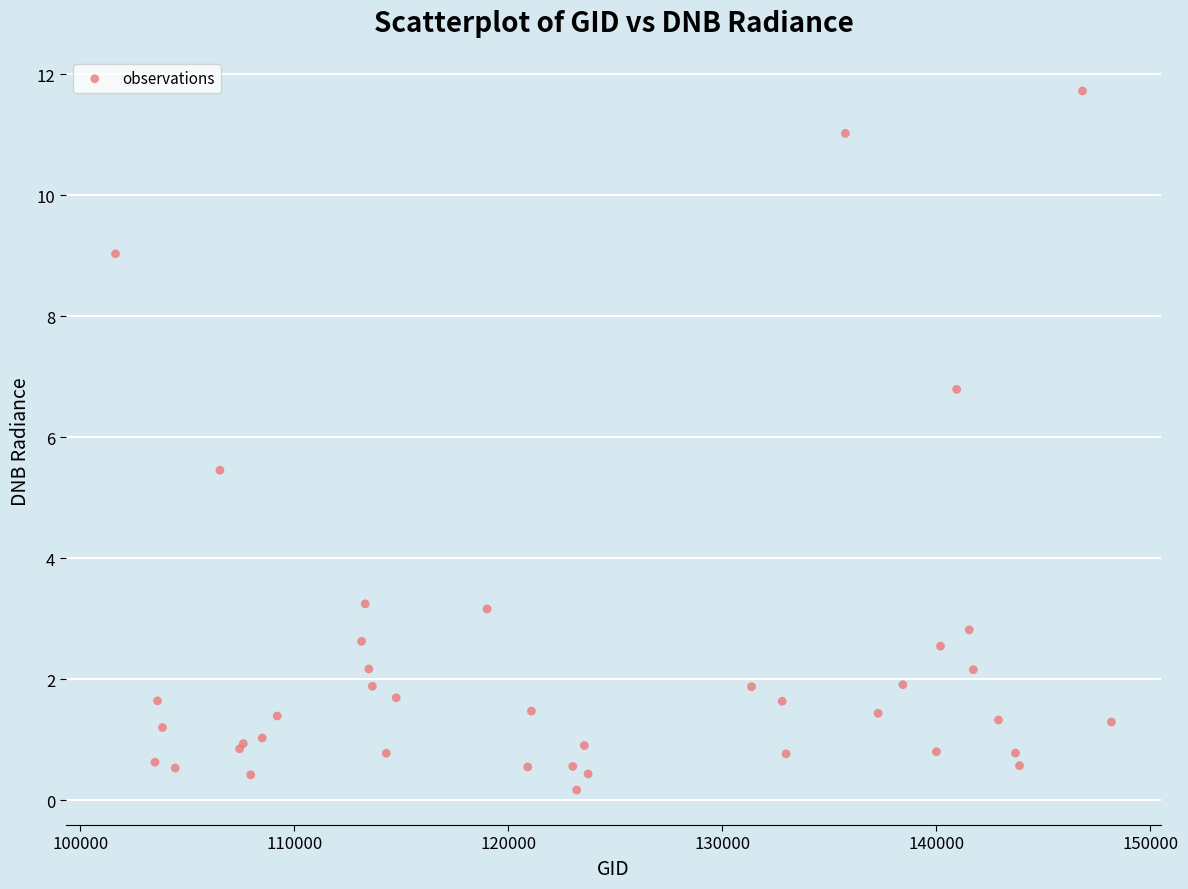

What Y value in the scatter plot is closest to 5?

5.5